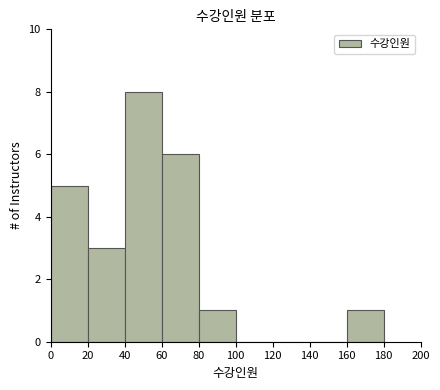

Reading left to right, list every bar in this chart as the range it spans on the x-axis followed by its height. The values are not printed on the chart, so give them approximately, as read against the axis.

0 to 20: 5
20 to 40: 3
40 to 60: 8
60 to 80: 6
80 to 100: 1
100 to 120: 0
120 to 140: 0
140 to 160: 0
160 to 180: 1